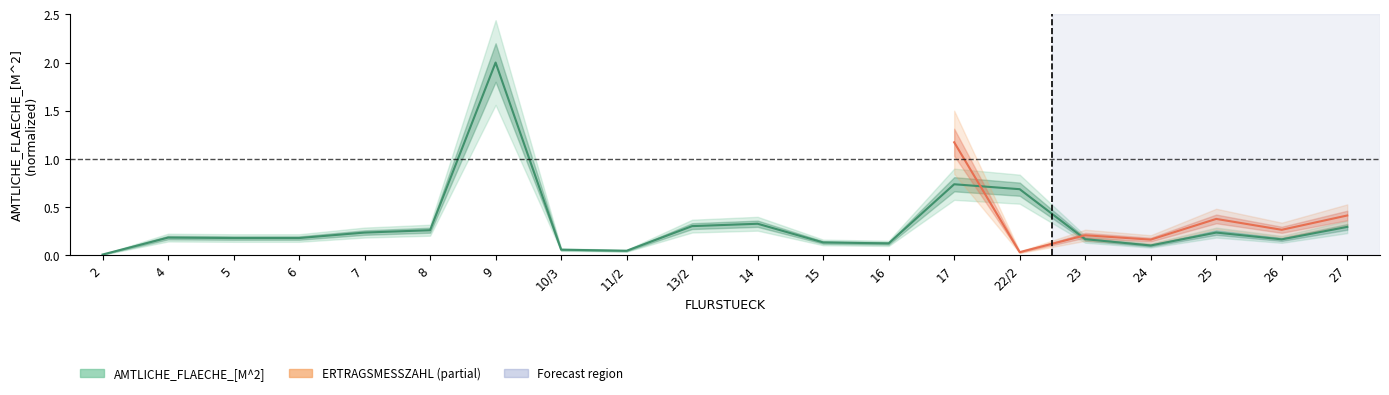

Rank the categories by value from highest to lowest.

9, 17, 22/2, 14, 13/2, 27, 8, 7, 25, 4, 5, 6, 23, 26, 15, 16, 24, 10/3, 11/2, 2